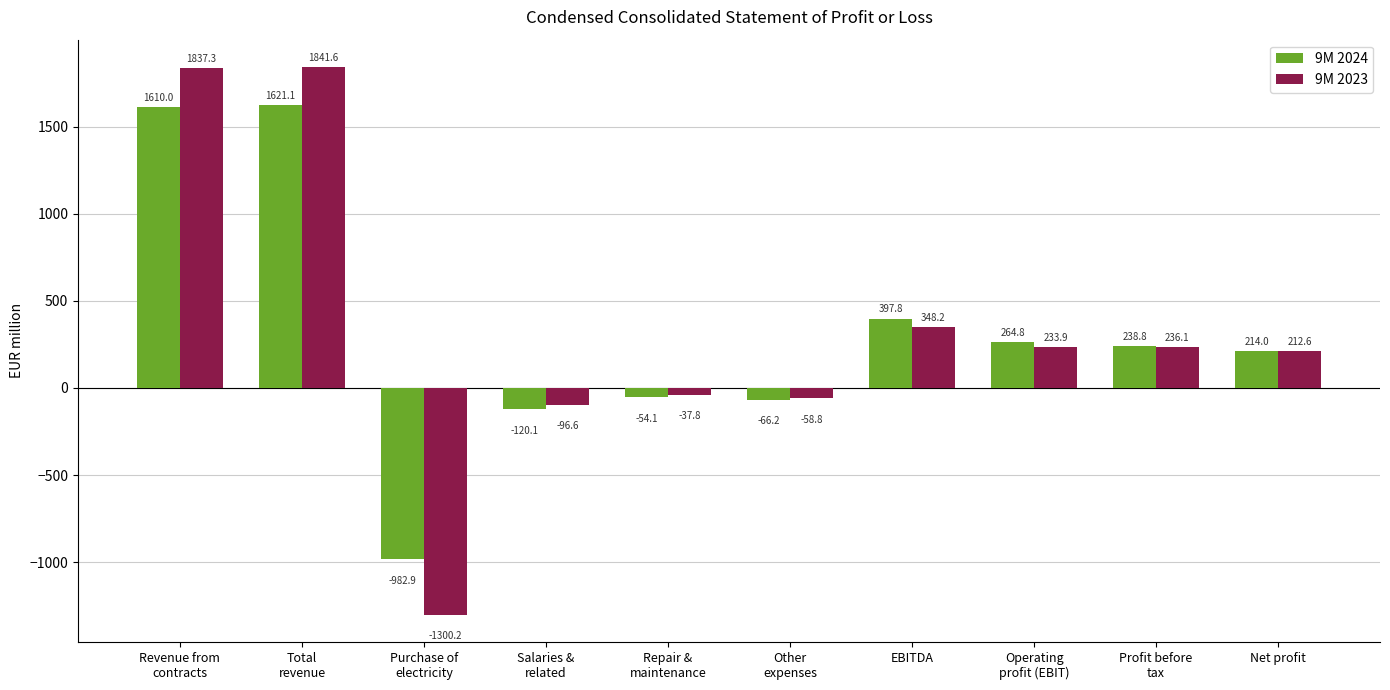

How many negative values does the 9M 2023 series have?

4